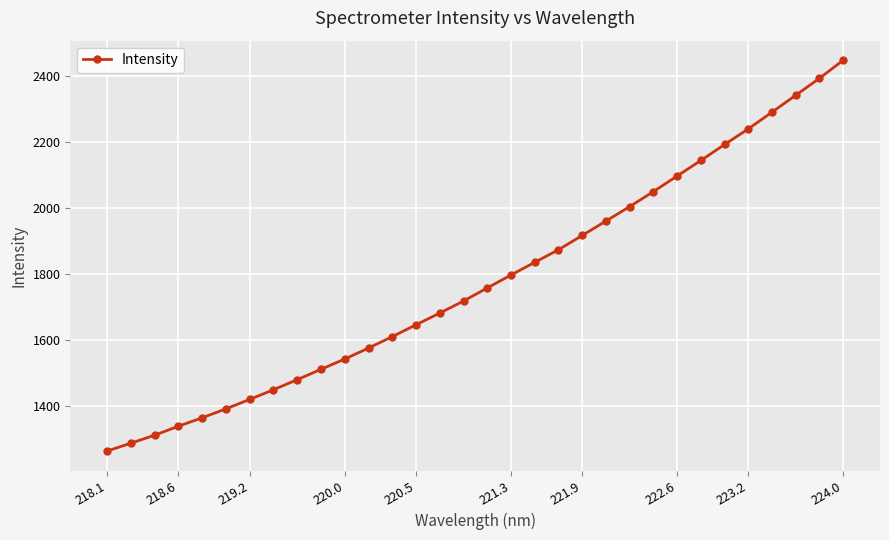

Reading left to right, list all the values displayed in this chart.

1262.4	1286.1	1310.5	1337.7	1363.3	1390.4	1419.2	1448.5	1479.1	1510.5	1541.7	1574.9	1609.7	1645.6	1681.2	1717.7	1757.5	1796.7	1835.2	1873.4	1916.8	1960.6	2004.4	2050.0	2097.4	2144.5	2193.0	2240.3	2291.3	2342.5	2394.0	2448.8